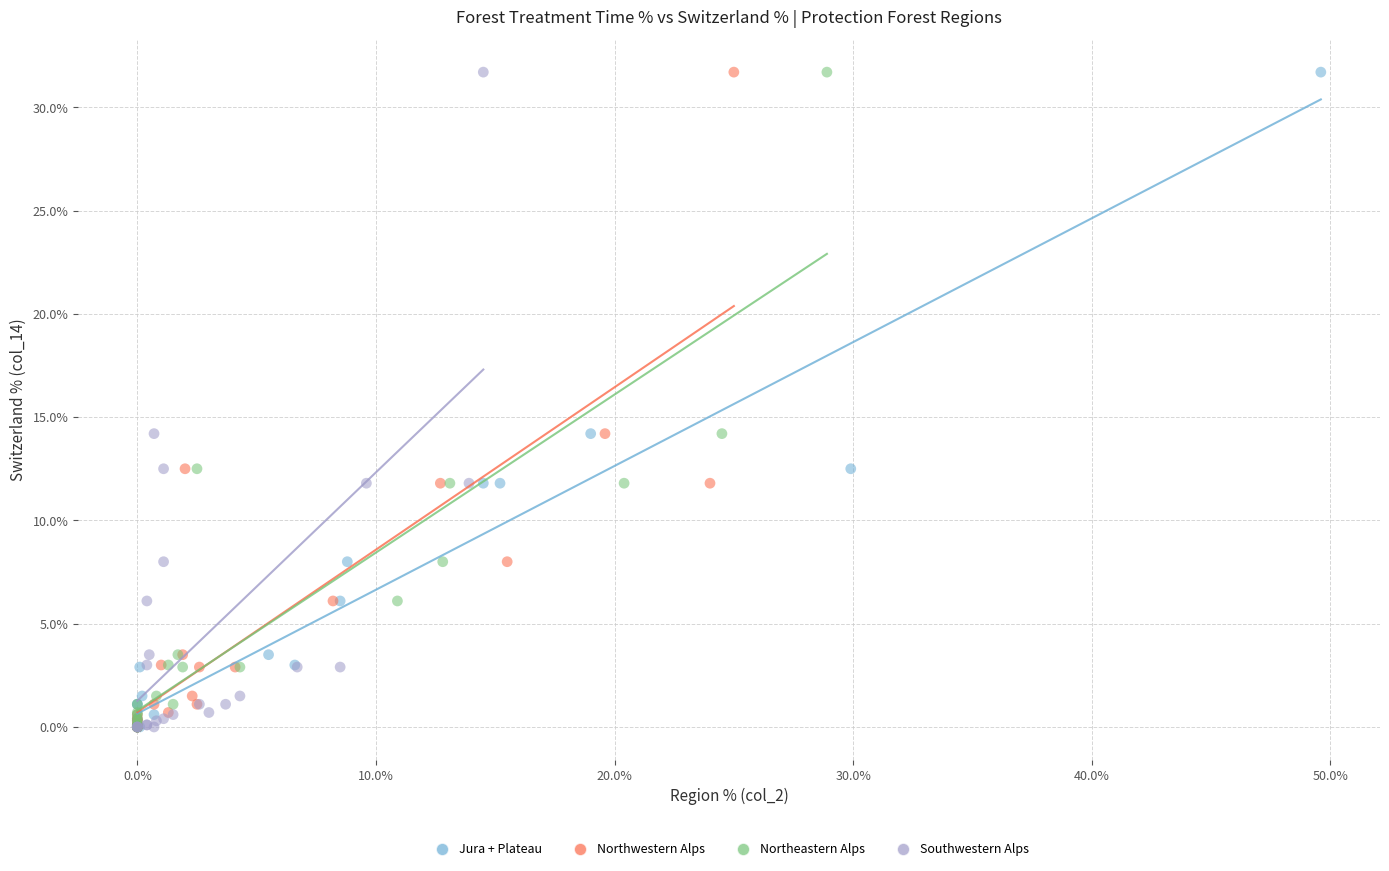

What are all the series names shown in the legend?

Jura + Plateau, Northwestern Alps, Northeastern Alps, Southwestern Alps